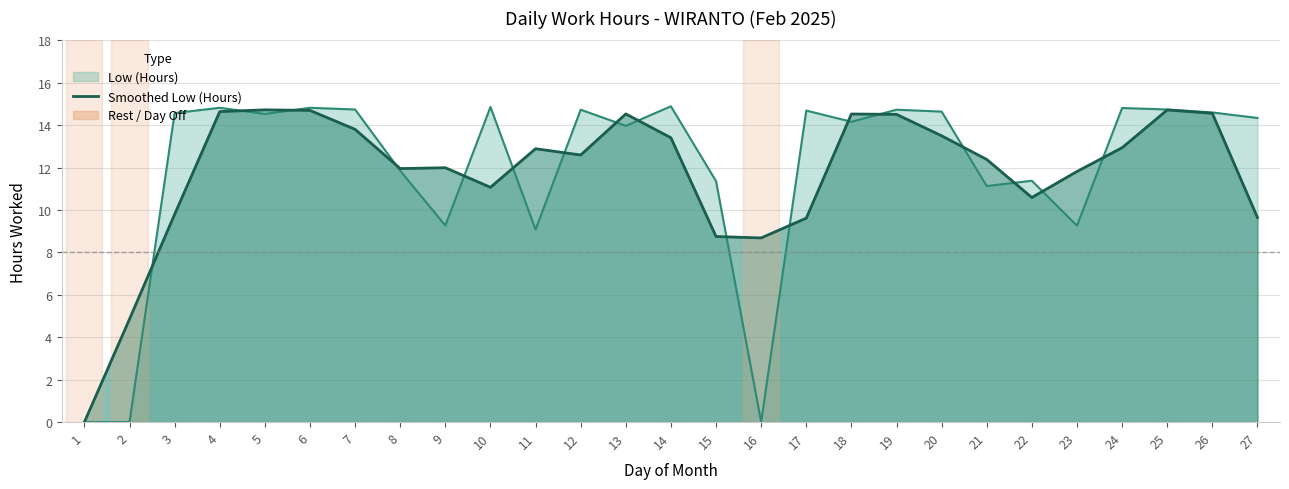

Reading left to right, what are all the values shown in this chart?

1=0.0	2=4.9	3=9.8	4=14.6	5=14.7	6=14.7	7=13.8	8=12.0	9=12.0	10=11.1	11=12.9	12=12.6	13=14.5	14=13.4	15=8.8	16=8.7	17=9.6	18=14.5	19=14.5	20=13.5	21=12.4	22=10.6	23=11.8	24=12.9	25=14.7	26=14.6	27=9.6